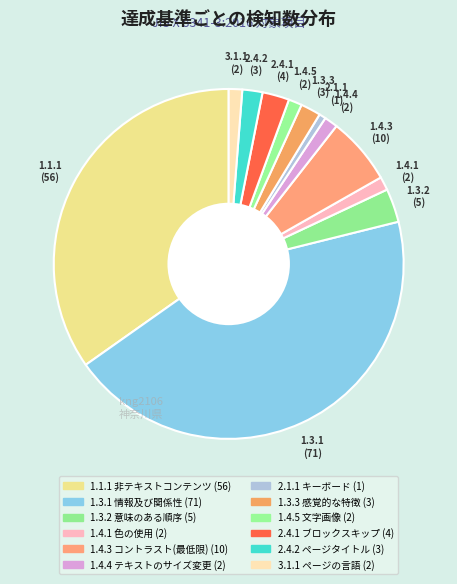

Which category has the smallest portion of the pie?

2.1.1 キーボード